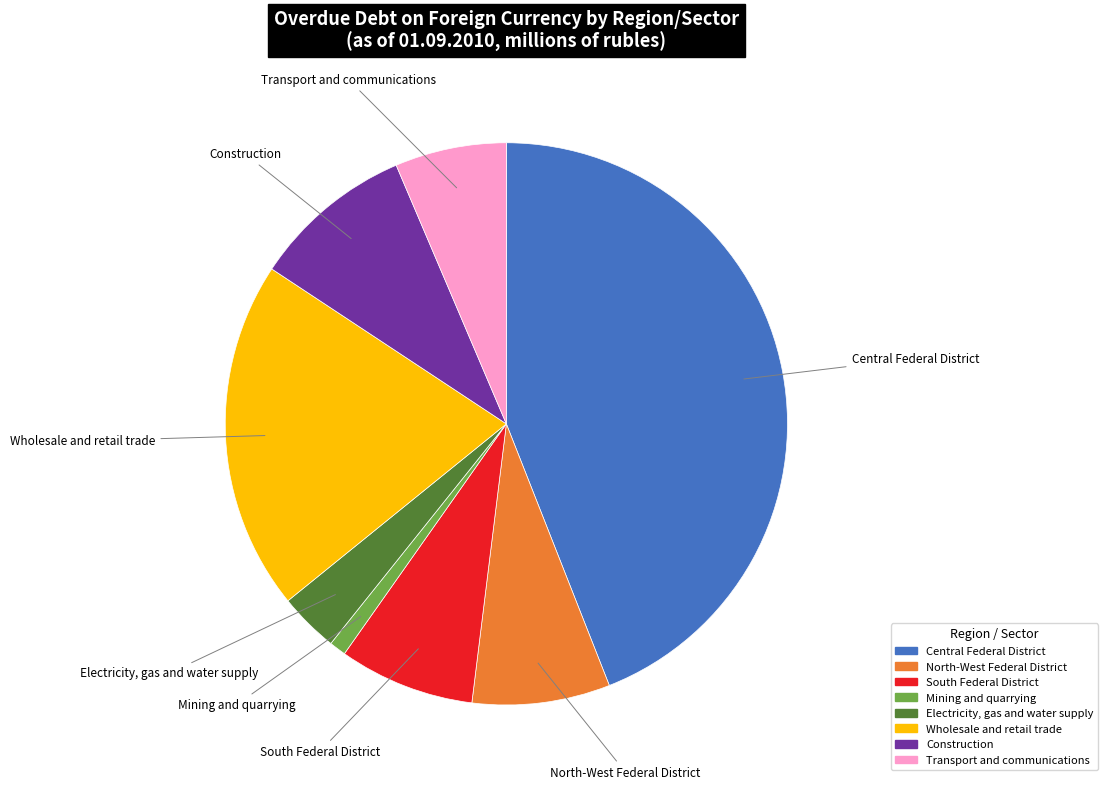

Between Mining and quarrying and North-West Federal District, which is larger?

North-West Federal District